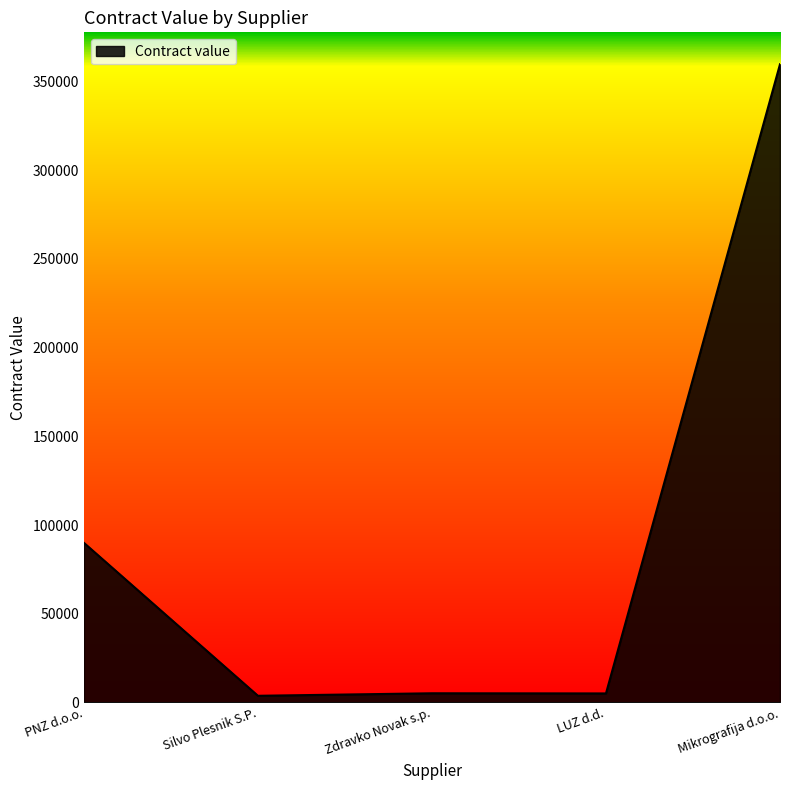

What is the minimum value shown in the chart?

3776